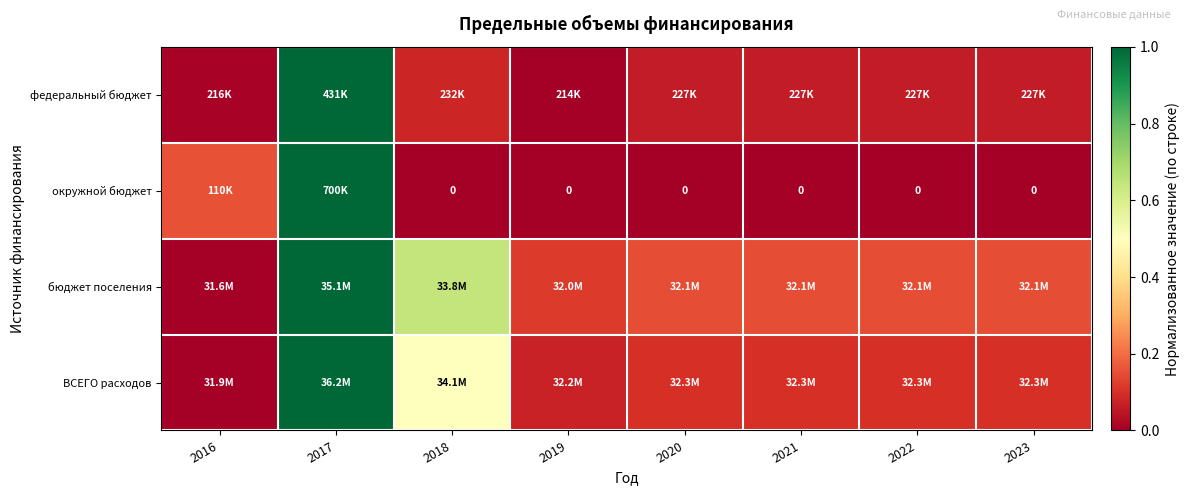

At which label does федеральный бюджет reach its minimum?

2019